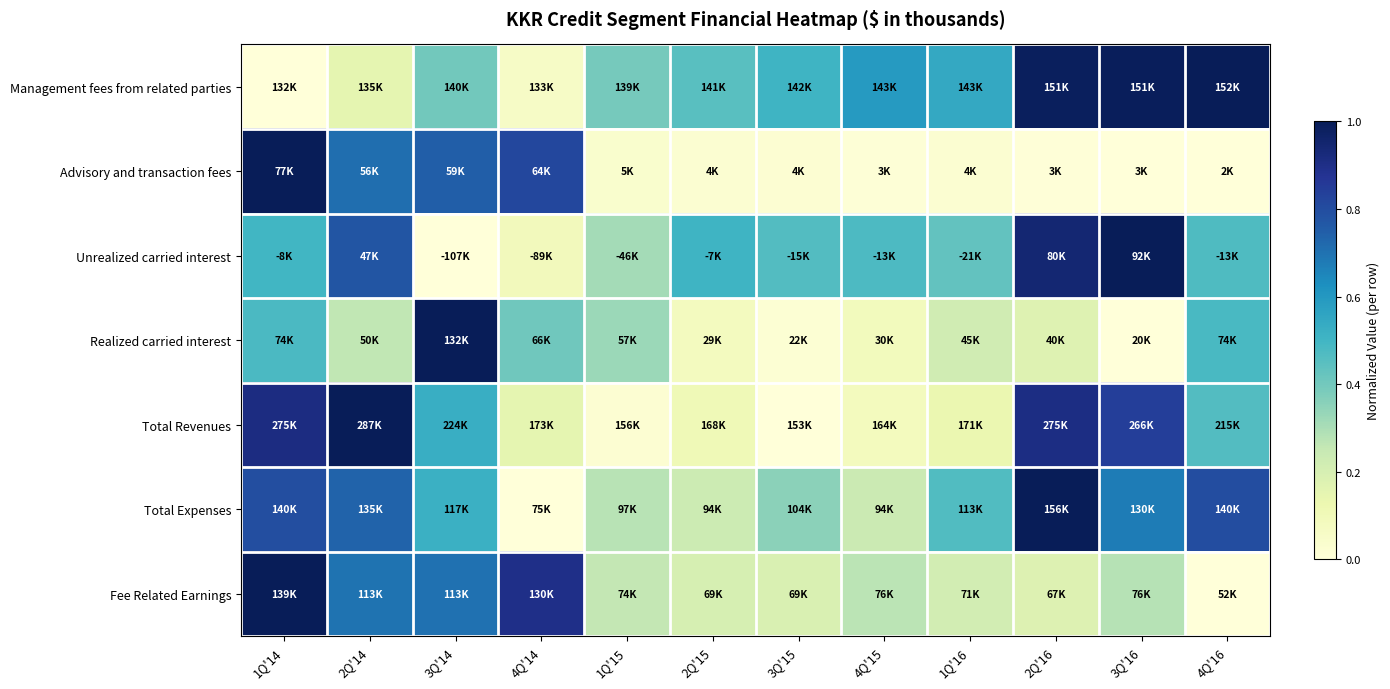

Which has a higher value, 3Q'14 or 4Q'15?

4Q'15